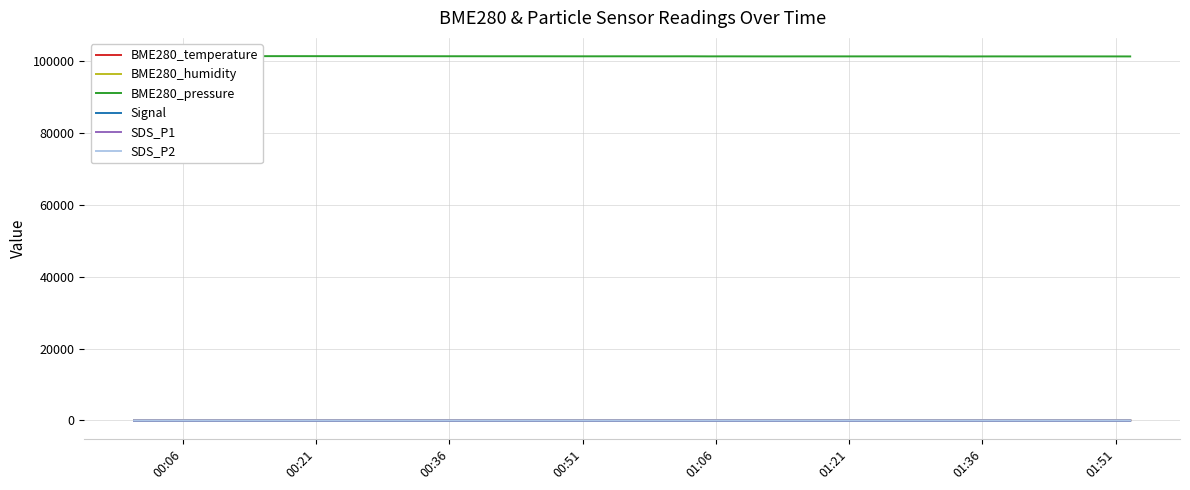

What is the sum of all SDS_P2 values?

33.0